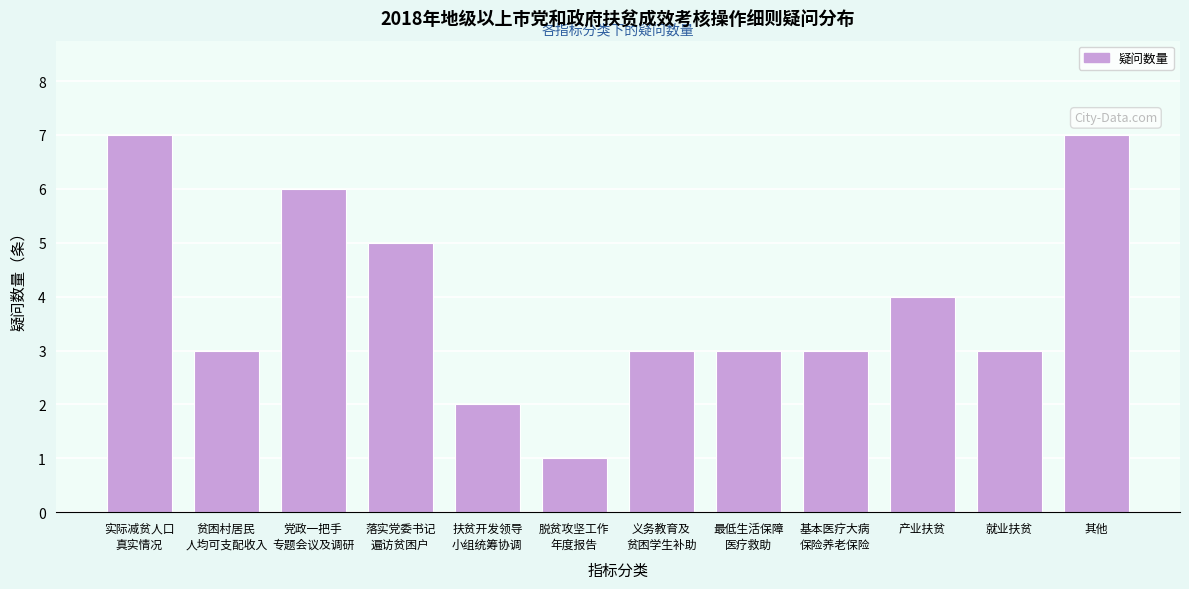

Reading left to right, transcribe all the data shown in this chart.

7	3	6	5	2	1	3	3	3	4	3	7